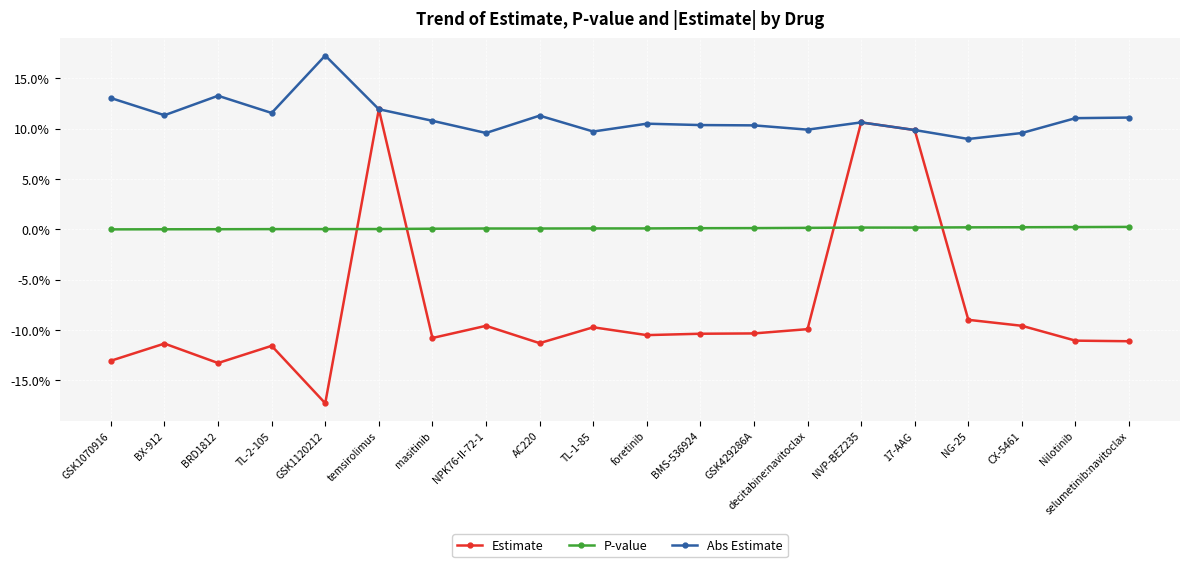

What are all the series names shown in the legend?

Estimate, P-value, Abs Estimate